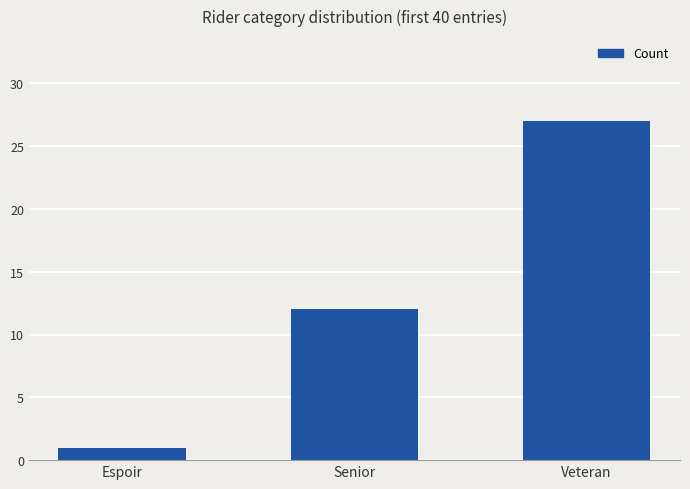

Is it true that the value at Veteran is 18?

False